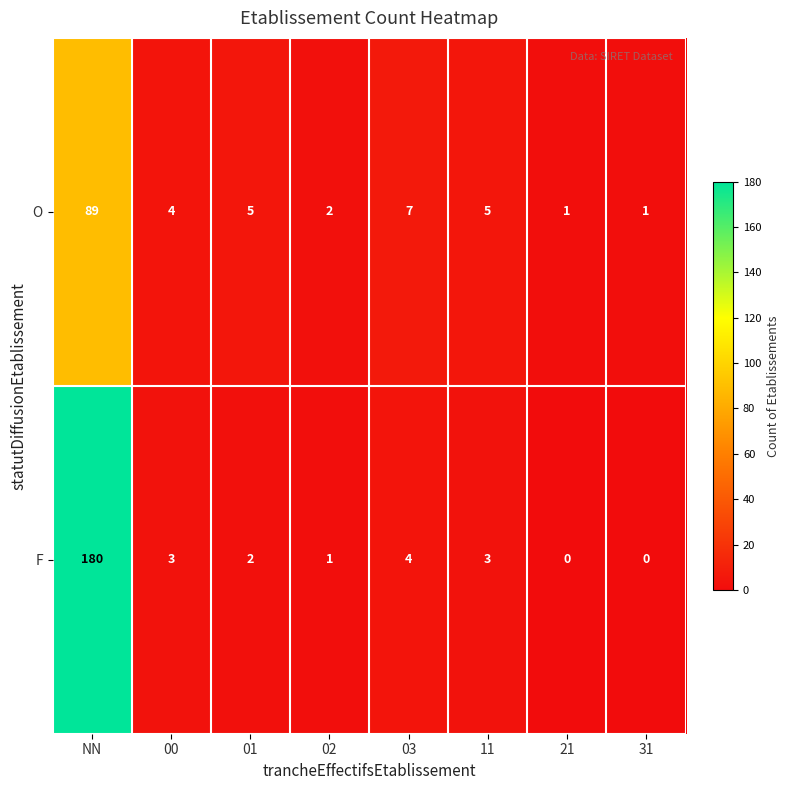

Where is F nearest to the value 90?

03